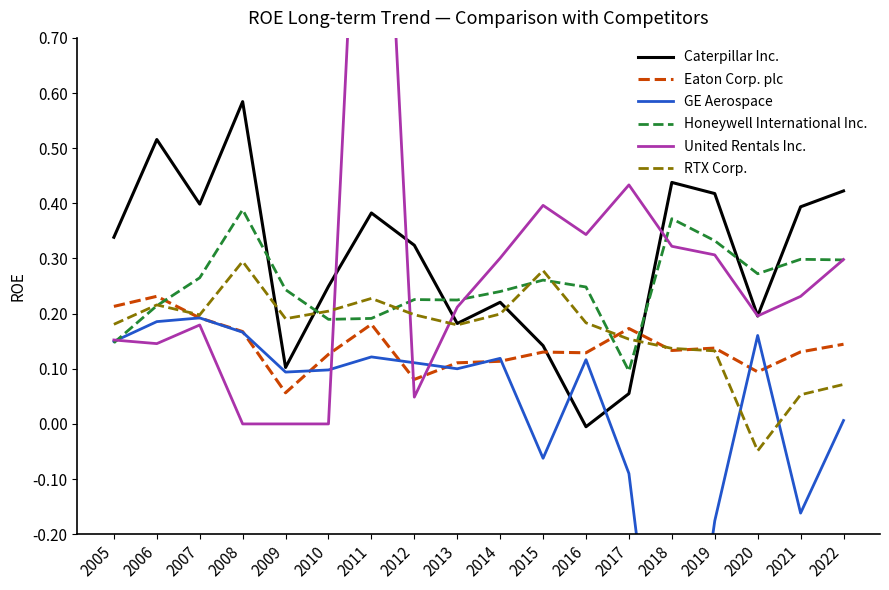

Is it true that Eaton Corp. plc equals 0.3 at 2005?

False